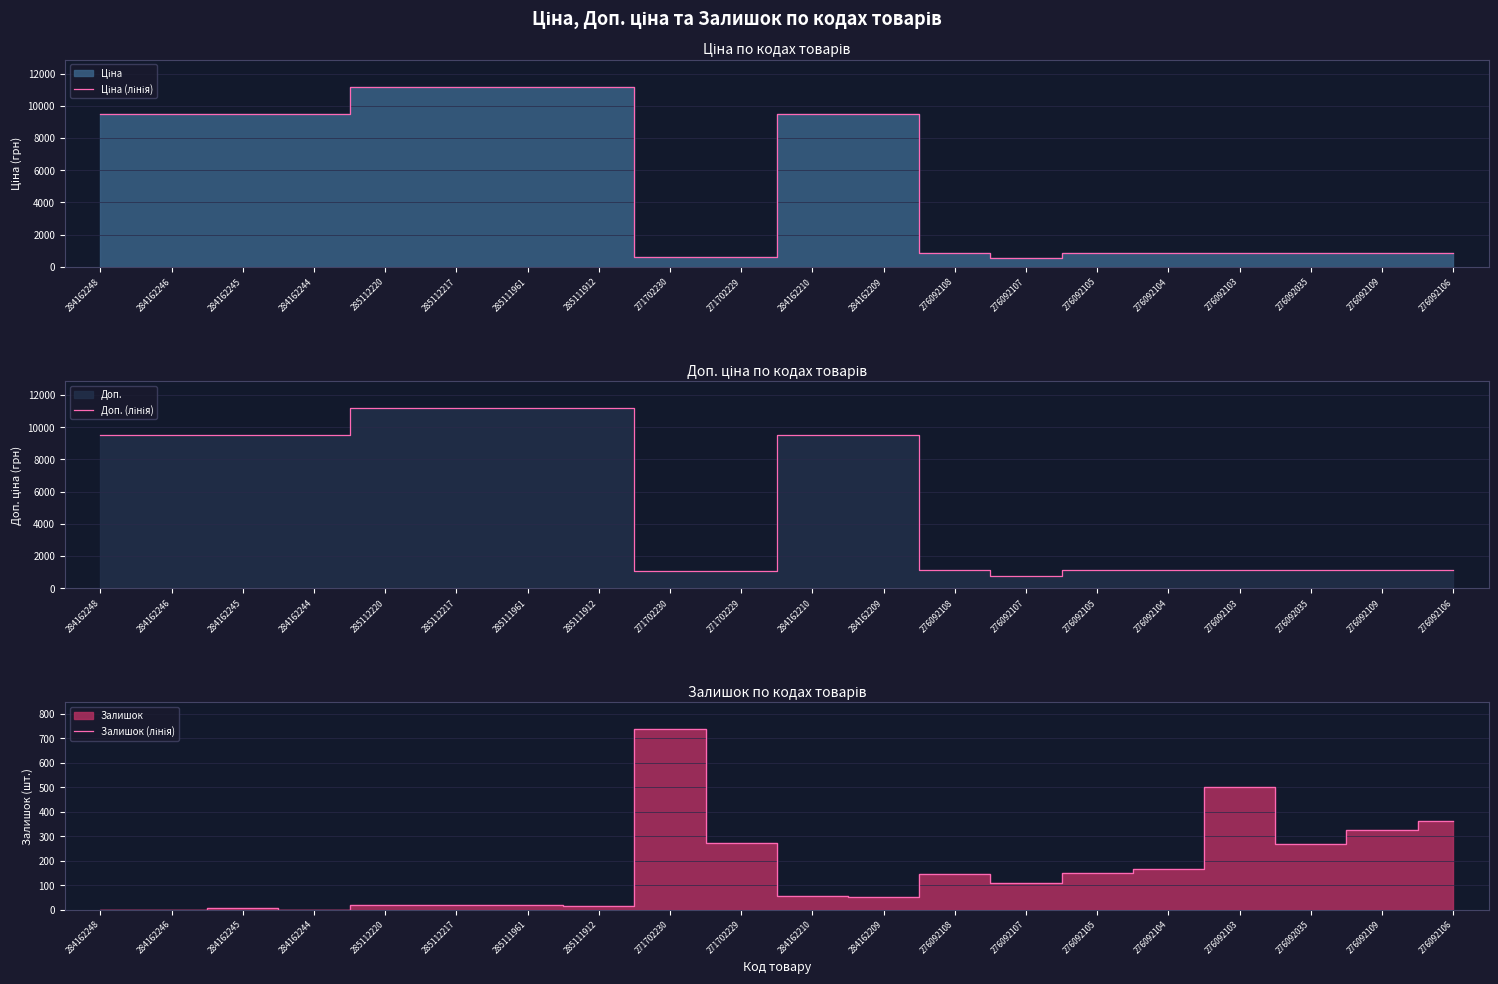

At 276092109, list the series in order from largest to smallest.

Доп. (лінія), Ціна (лінія), Залишок (лінія)